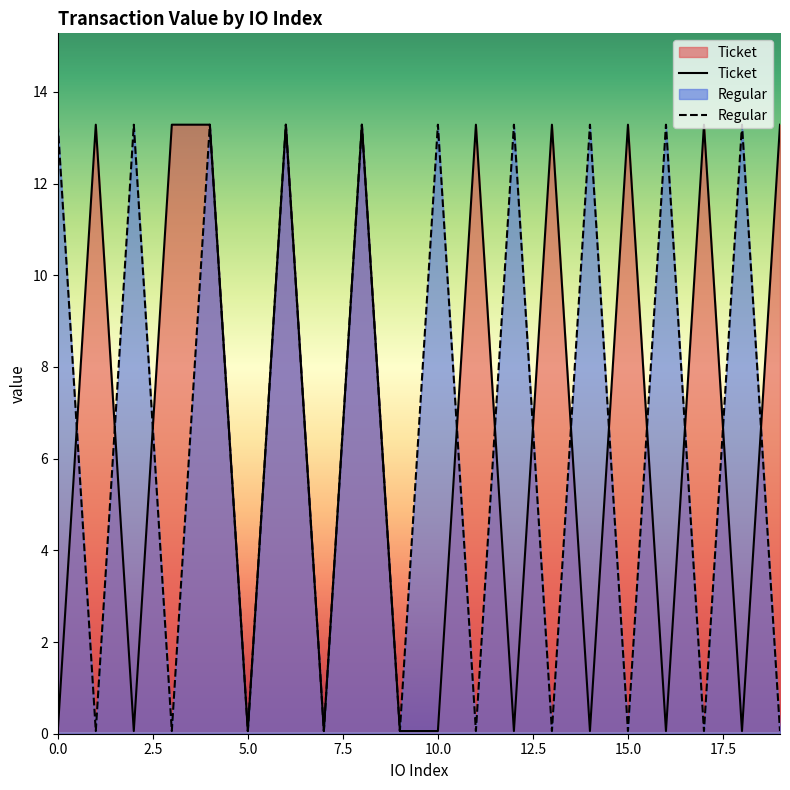

What are all the series names shown in the legend?

Ticket, Regular